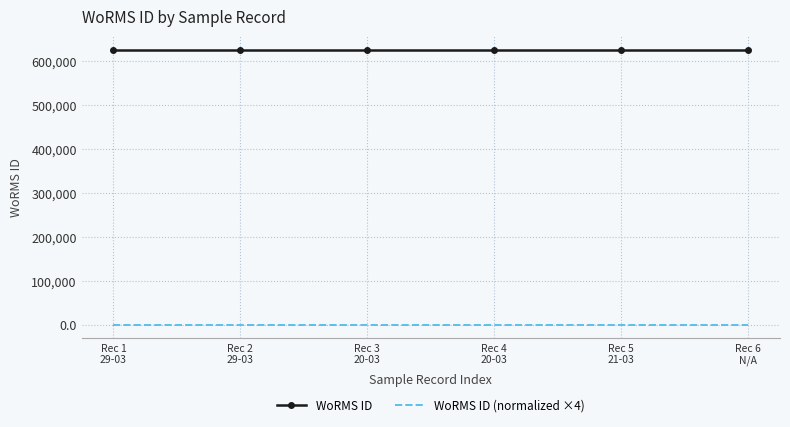

Which series has the largest total across all categories?

WoRMS ID